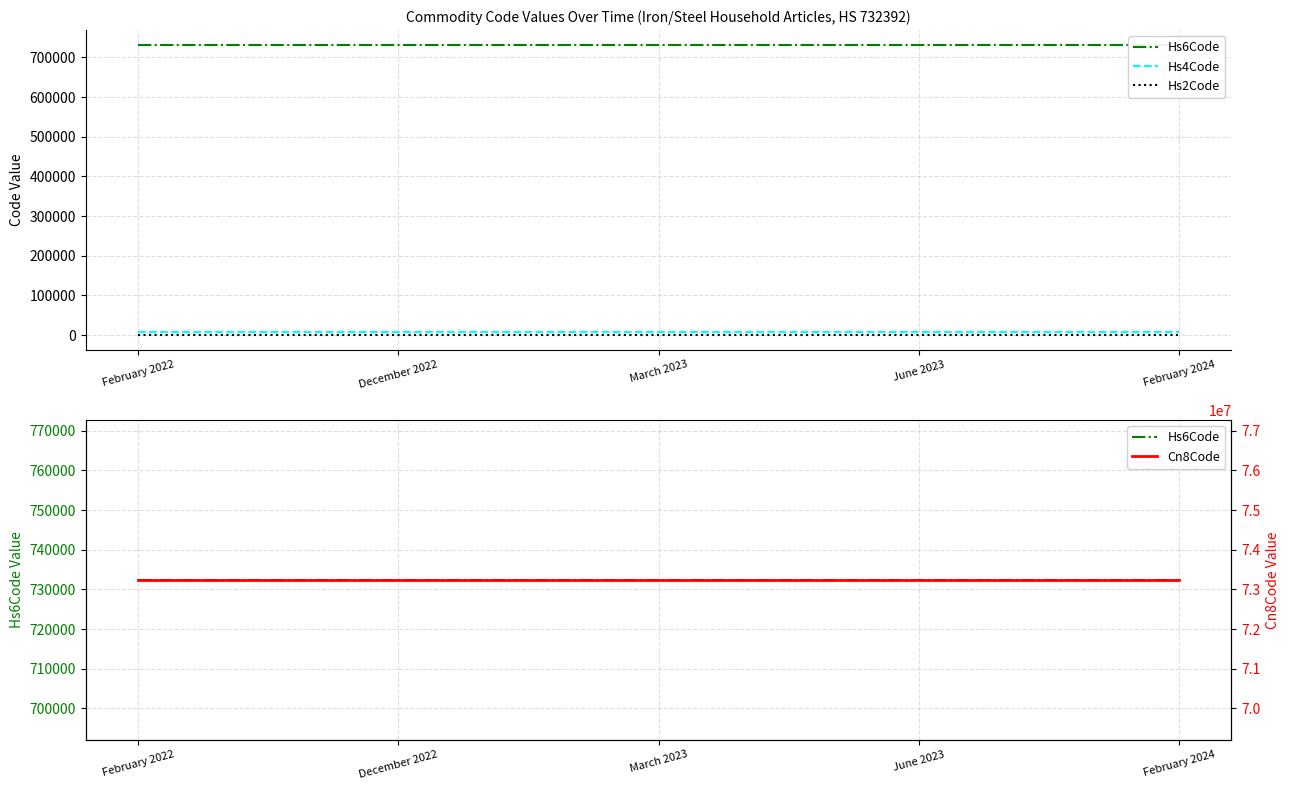

Which has a higher value, December 2022 or February 2022?

December 2022